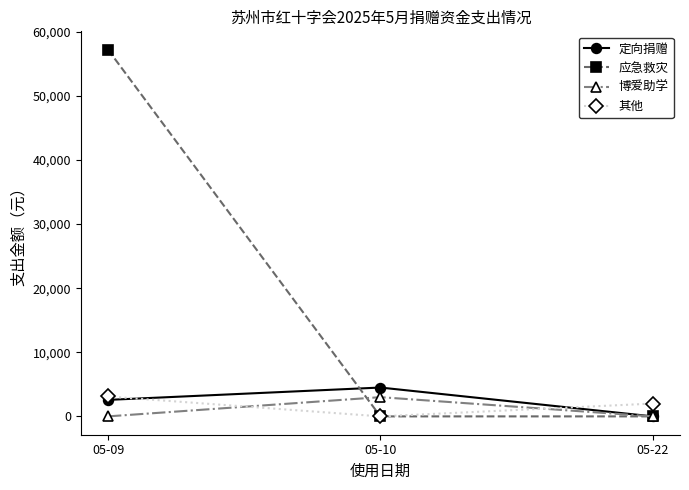

What are all the series names shown in the legend?

定向捐赠, 应急救灾, 博爱助学, 其他